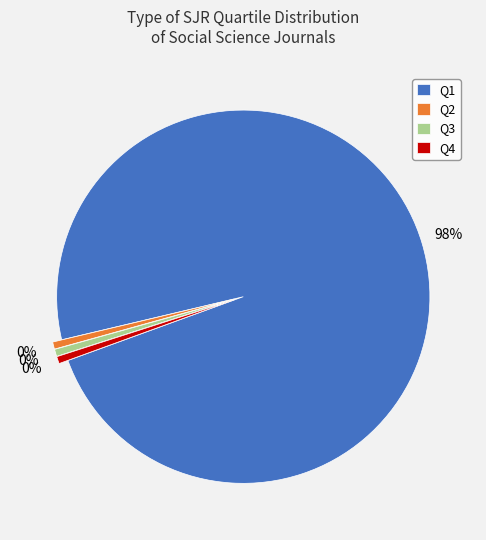

Which category has the smallest portion of the pie?

Q2